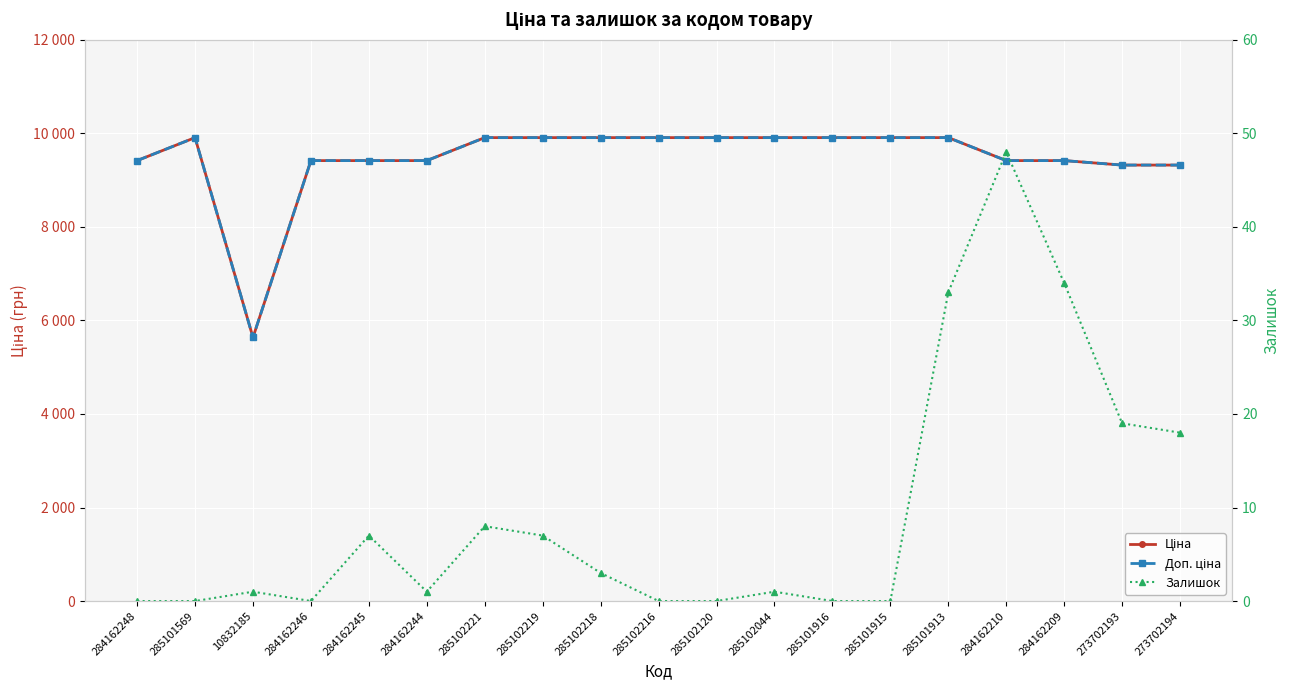

Reading left to right, transcribe all the data shown in this chart.

Ціна: 284162248=9416.9	285101569=9908.5	10832185=5636.0	284162246=9416.9	284162245=9416.9	284162244=9416.9	285102221=9908.5	285102219=9908.5	285102218=9908.5	285102216=9908.5	285102120=9908.5	285102044=9908.5	285101916=9908.5	285101915=9908.5	285101913=9908.5	284162210=9416.9	284162209=9416.9	273702193=9321.4	273702194=9321.4
Доп. ціна: 284162248=9416.9	285101569=9908.5	10832185=5636.0	284162246=9416.9	284162245=9416.9	284162244=9416.9	285102221=9908.5	285102219=9908.5	285102218=9908.5	285102216=9908.5	285102120=9908.5	285102044=9908.5	285101916=9908.5	285101915=9908.5	285101913=9908.5	284162210=9416.9	284162209=9416.9	273702193=9321.4	273702194=9321.4
Залишок: 284162248=0.0	285101569=0.0	10832185=1.0	284162246=0.0	284162245=7.0	284162244=1.0	285102221=8.0	285102219=7.0	285102218=3.0	285102216=0.0	285102120=0.0	285102044=1.0	285101916=0.0	285101915=0.0	285101913=33.0	284162210=48.0	284162209=34.0	273702193=19.0	273702194=18.0